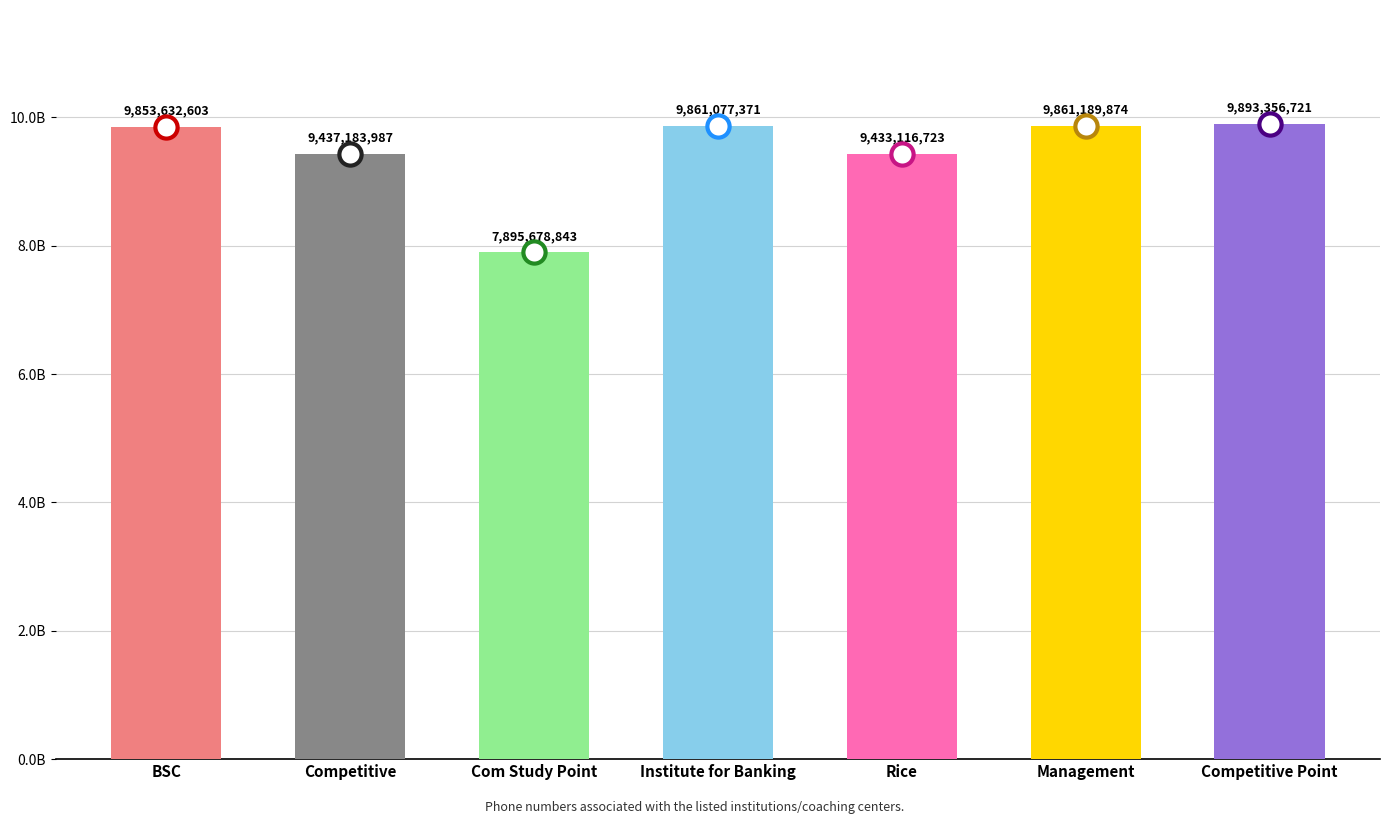

What position from the left is Competitive?

2